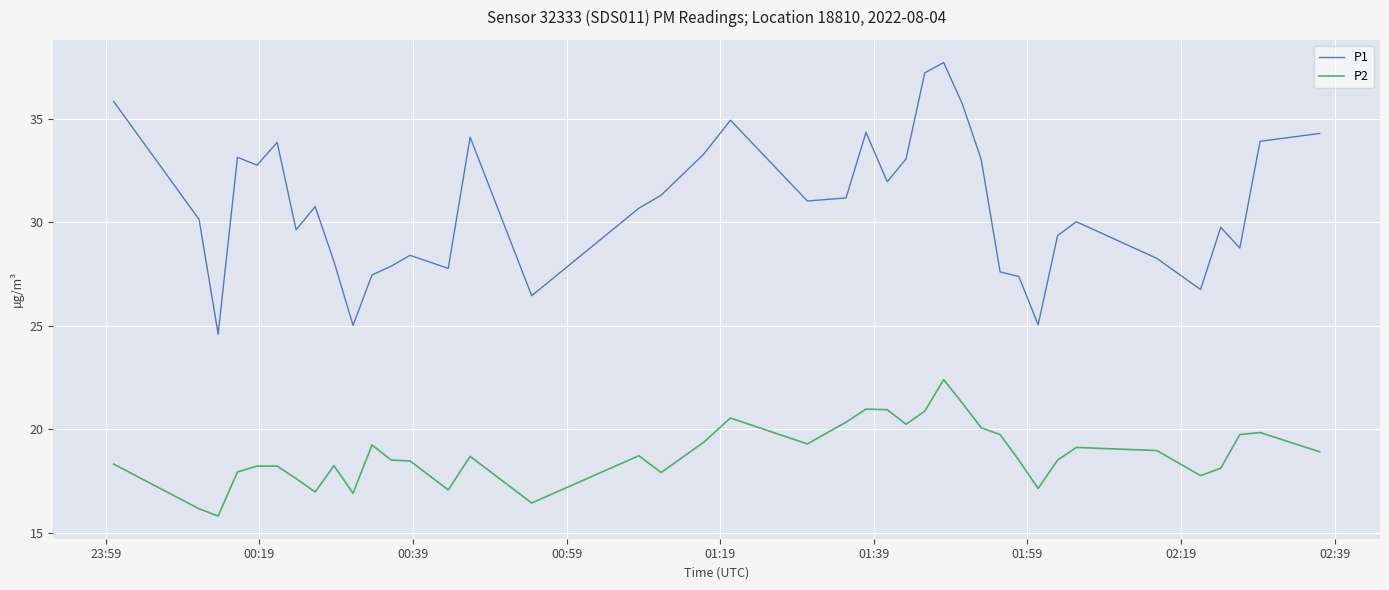

True or false: P2 and P1 intersect in this chart.

False